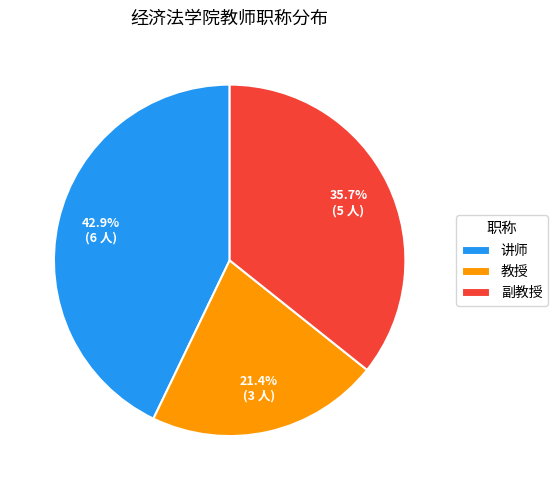

Between 副教授 and 讲师, which is larger?

讲师